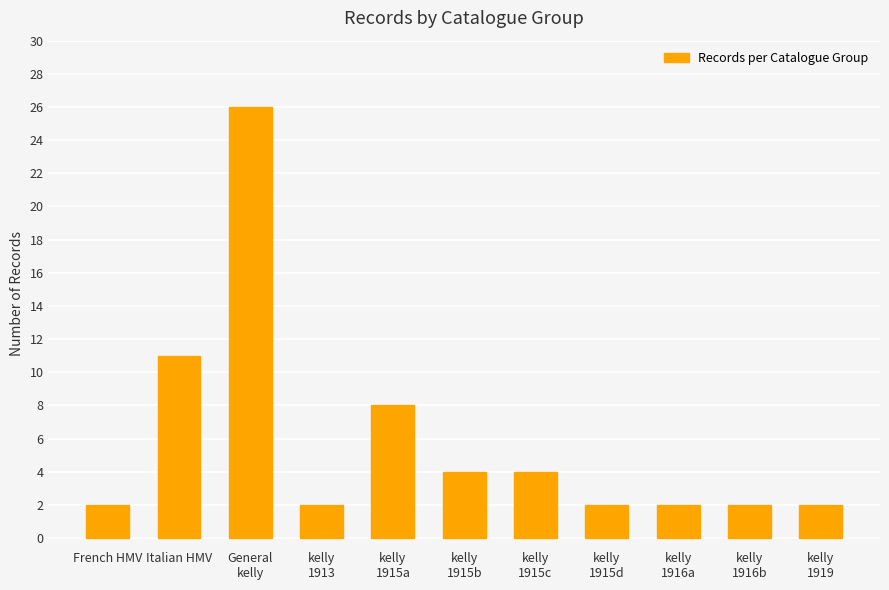

Reading left to right, list all the values displayed in this chart.

2	11	26	2	8	4	4	2	2	2	2